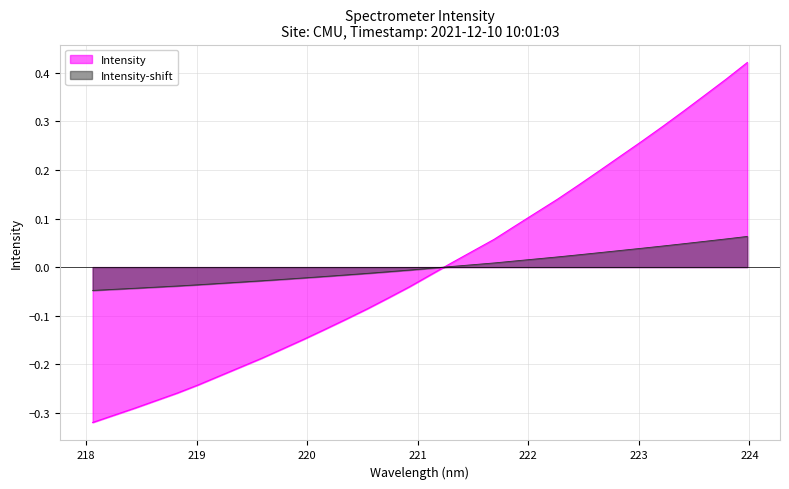

Which category has the lowest value across all series?

218.0596